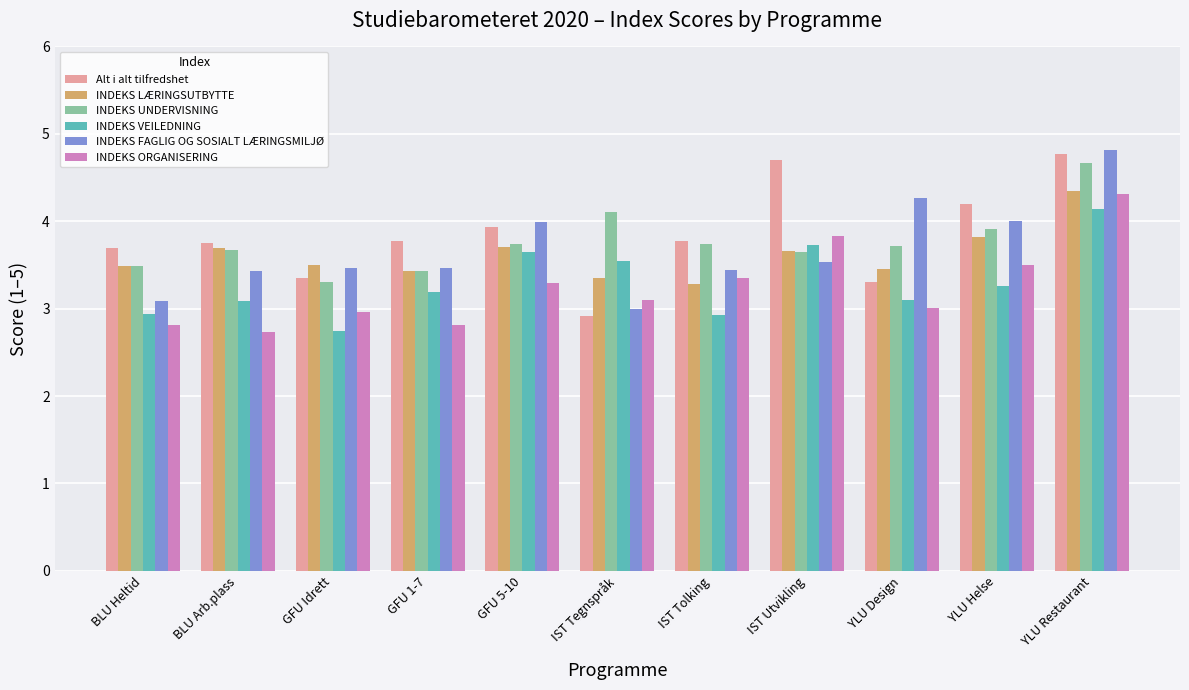

The Alt i alt tilfredshet series shows 1.7 at YLU Design. True or false?

False